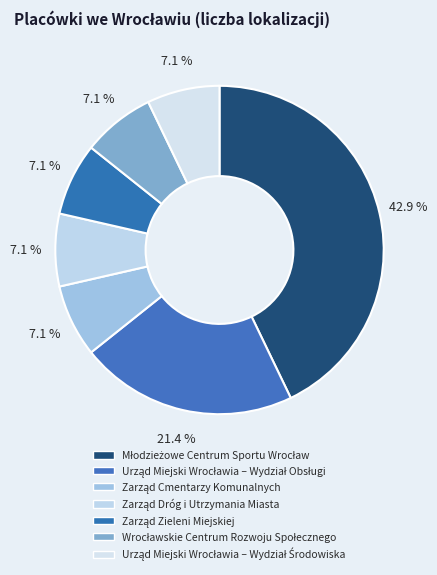

How many segments does this pie chart have?

7